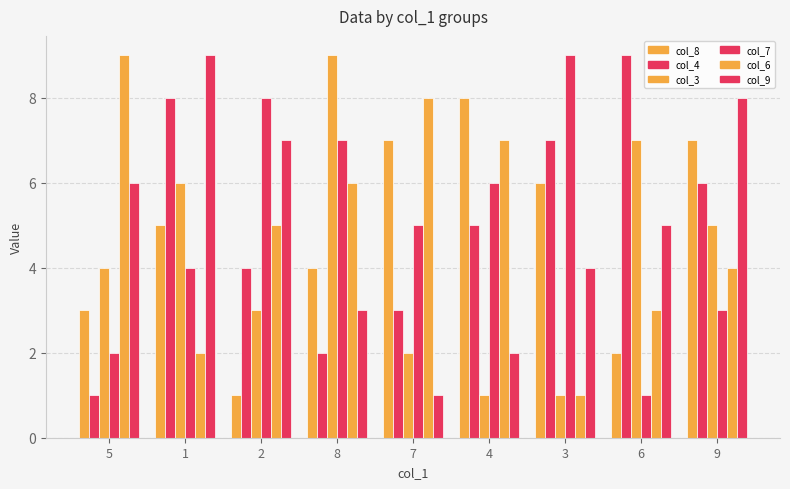

What is the smallest value displayed?

1